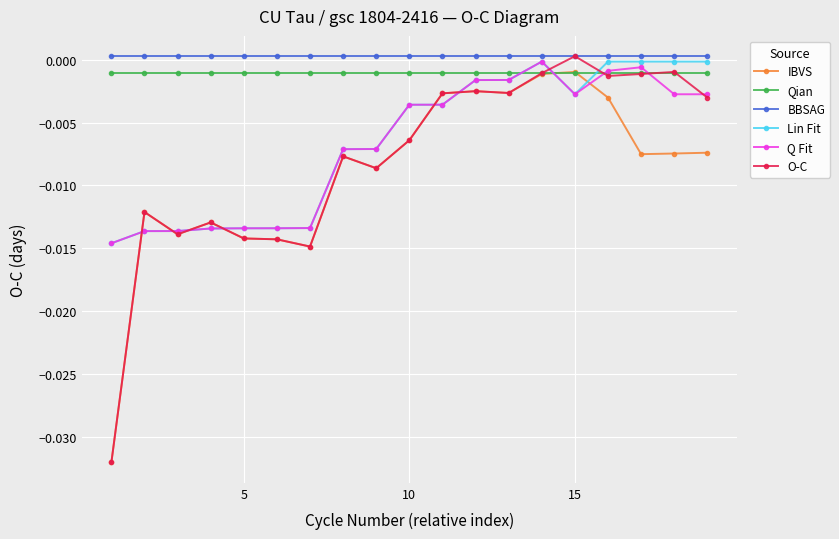

True or false: Qian and BBSAG cross at least once.

False